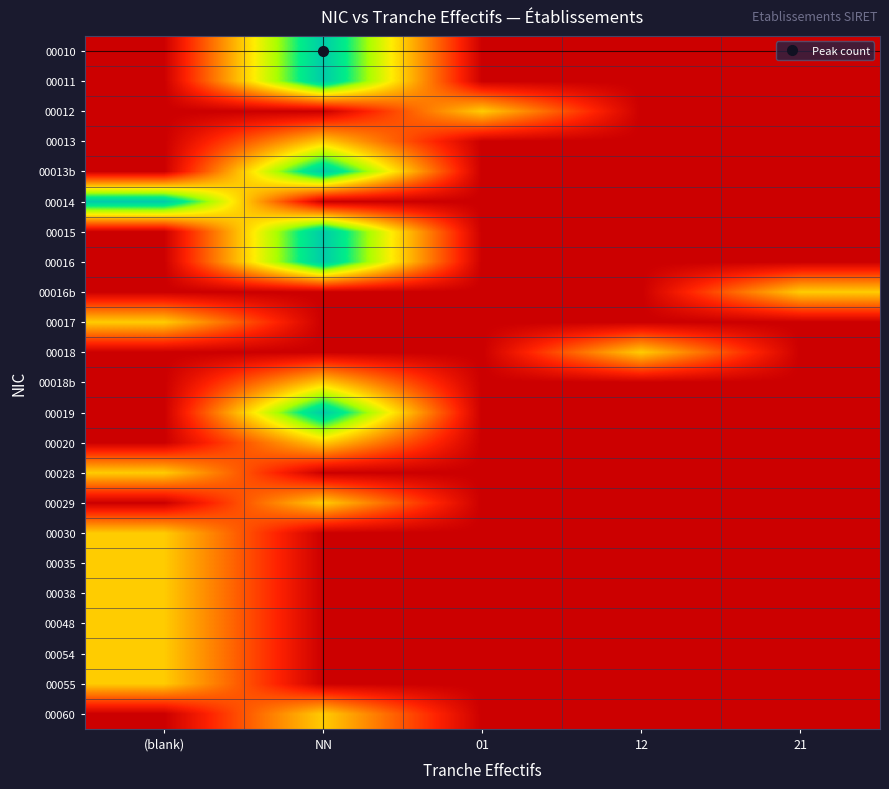

Reading left to right, transcribe all the data shown in this chart.

00010: (blank)=0	NN=2	01=0	12=0	21=0
00011: (blank)=0	NN=2	01=0	12=0	21=0
00012: (blank)=0	NN=0	01=1	12=0	21=0
00013: (blank)=0	NN=1	01=0	12=0	21=0
00013b: (blank)=0	NN=2	01=0	12=0	21=0
00014: (blank)=2	NN=0	01=0	12=0	21=0
00015: (blank)=0	NN=2	01=0	12=0	21=0
00016: (blank)=0	NN=2	01=0	12=0	21=0
00016b: (blank)=0	NN=0	01=0	12=0	21=1
00017: (blank)=1	NN=0	01=0	12=0	21=0
00018: (blank)=0	NN=0	01=0	12=1	21=0
00018b: (blank)=0	NN=1	01=0	12=0	21=0
00019: (blank)=0	NN=2	01=0	12=0	21=0
00020: (blank)=0	NN=1	01=0	12=0	21=0
00028: (blank)=1	NN=0	01=0	12=0	21=0
00029: (blank)=0	NN=1	01=0	12=0	21=0
00030: (blank)=1	NN=0	01=0	12=0	21=0
00035: (blank)=1	NN=0	01=0	12=0	21=0
00038: (blank)=1	NN=0	01=0	12=0	21=0
00048: (blank)=1	NN=0	01=0	12=0	21=0
00054: (blank)=1	NN=0	01=0	12=0	21=0
00055: (blank)=1	NN=0	01=0	12=0	21=0
00060: (blank)=0	NN=1	01=0	12=0	21=0